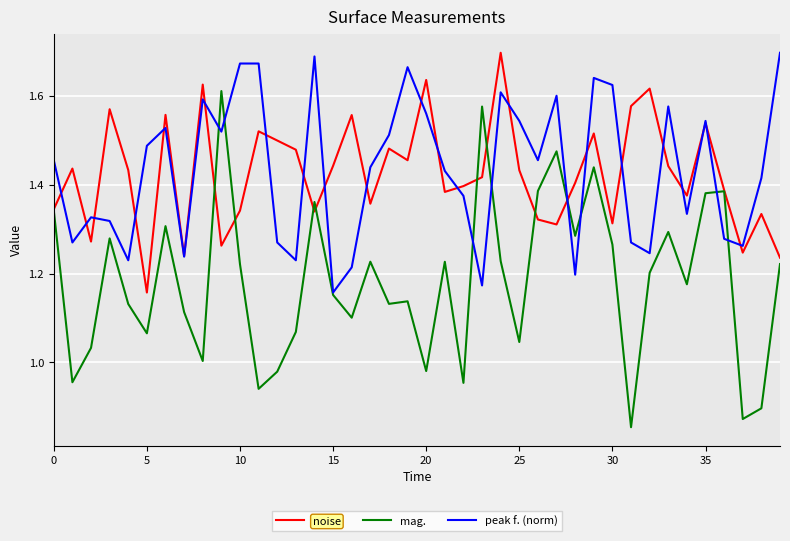

At how many categories does at least one series exceed 1?

40